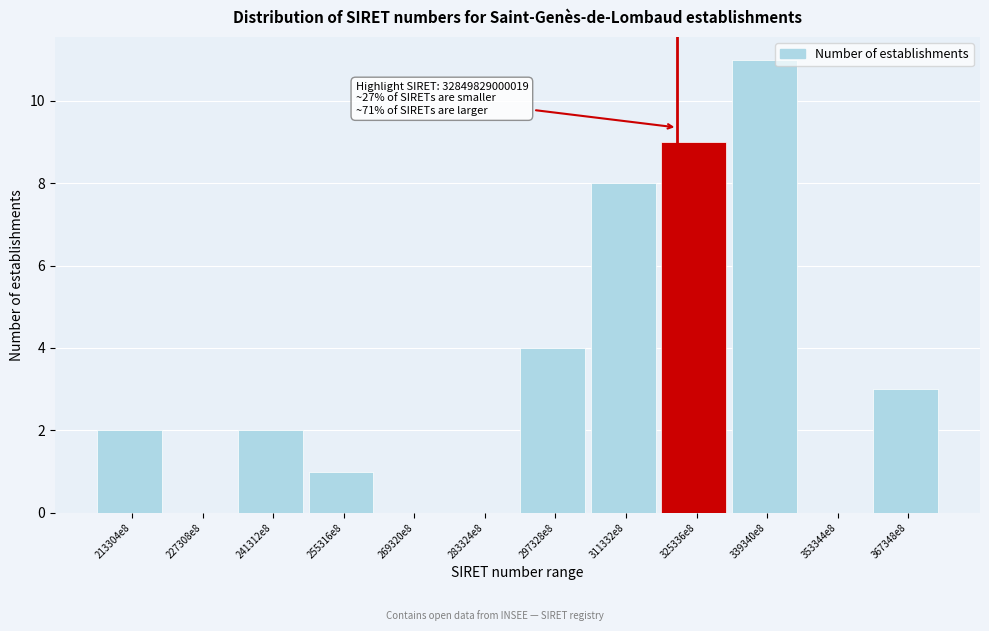

Reading left to right, list all the values displayed in this chart.

213304e8=2	227308e8=0	241312e8=2	255316e8=1	269320e8=0	283324e8=0	297328e8=4	311332e8=8	325336e8=9	339340e8=11	353344e8=0	367348e8=3